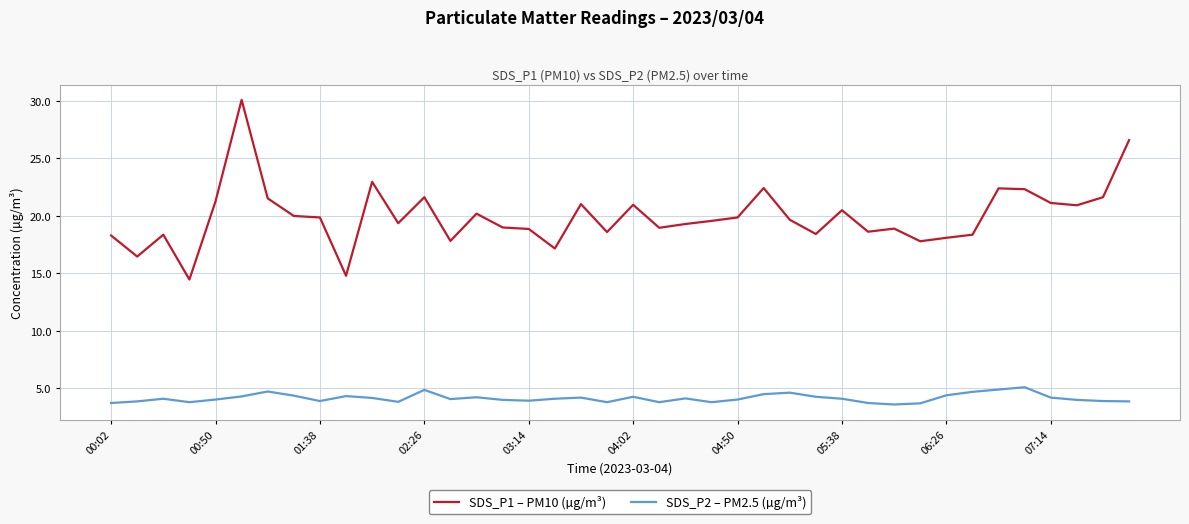

What is the minimum value for SDS_P2 – PM2.5 (µg/m³)?

3.6